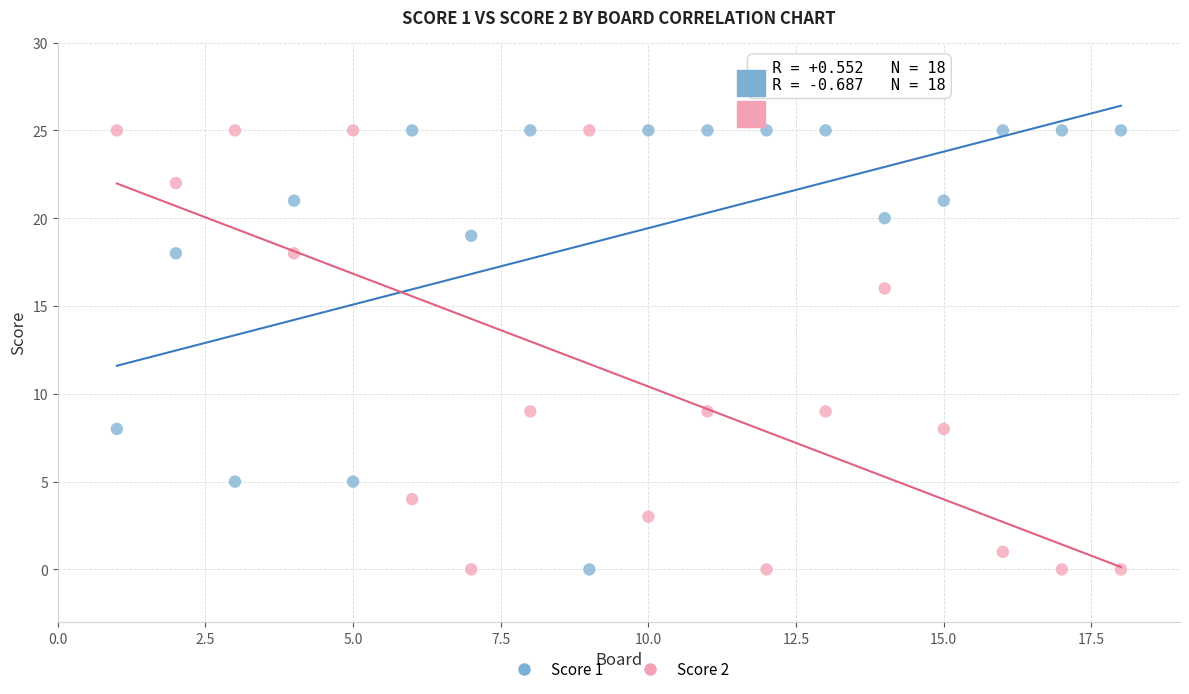

What is the X range (max minus min) for the scatter plot?

17